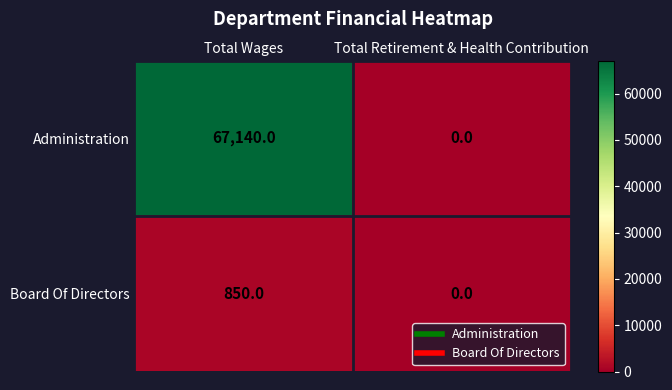

The value of Board Of Directors at Total Retirement & Health Contribution is 0. True or false?

True